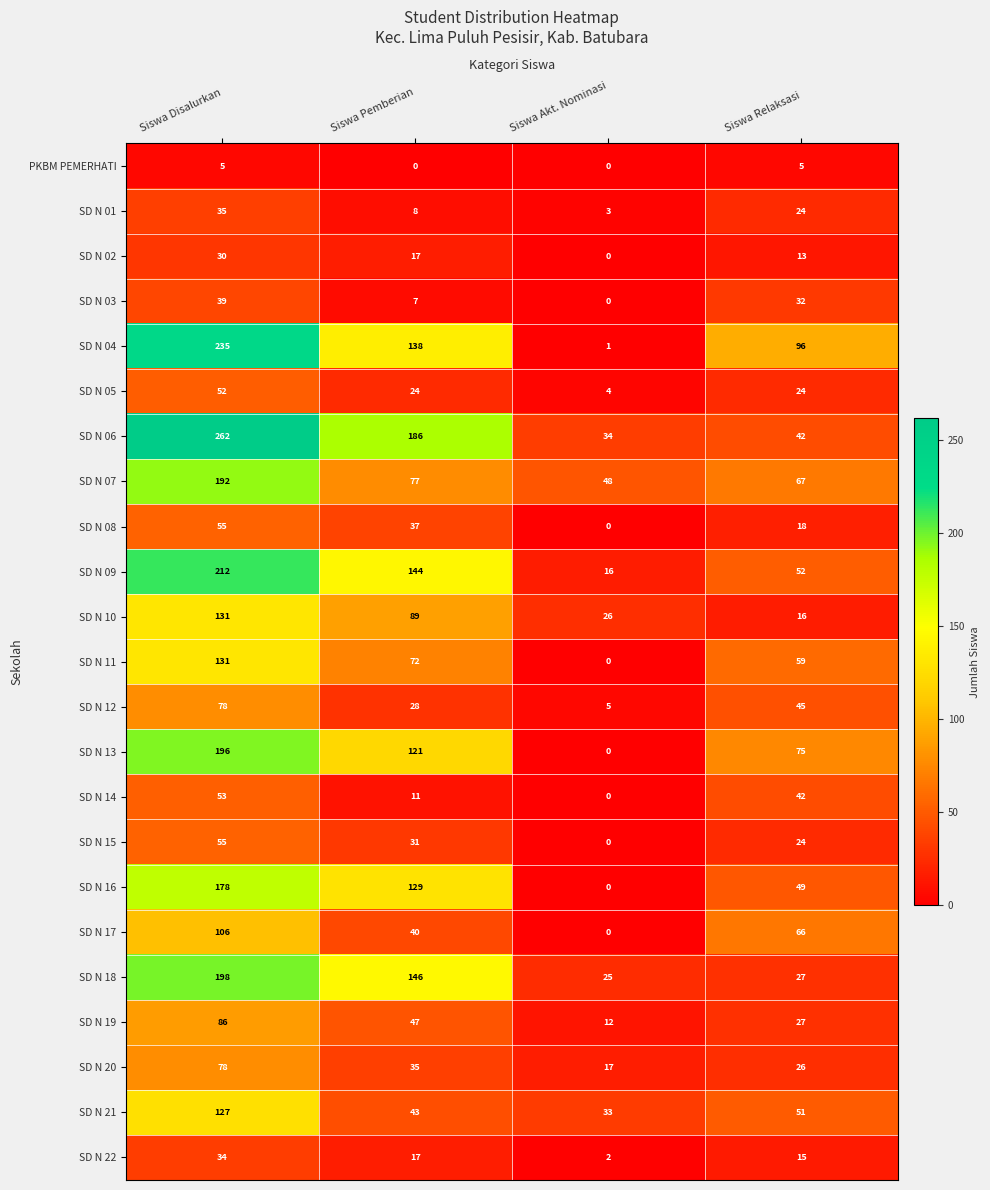

What is the total value across all series at Siswa Relaksasi?

895